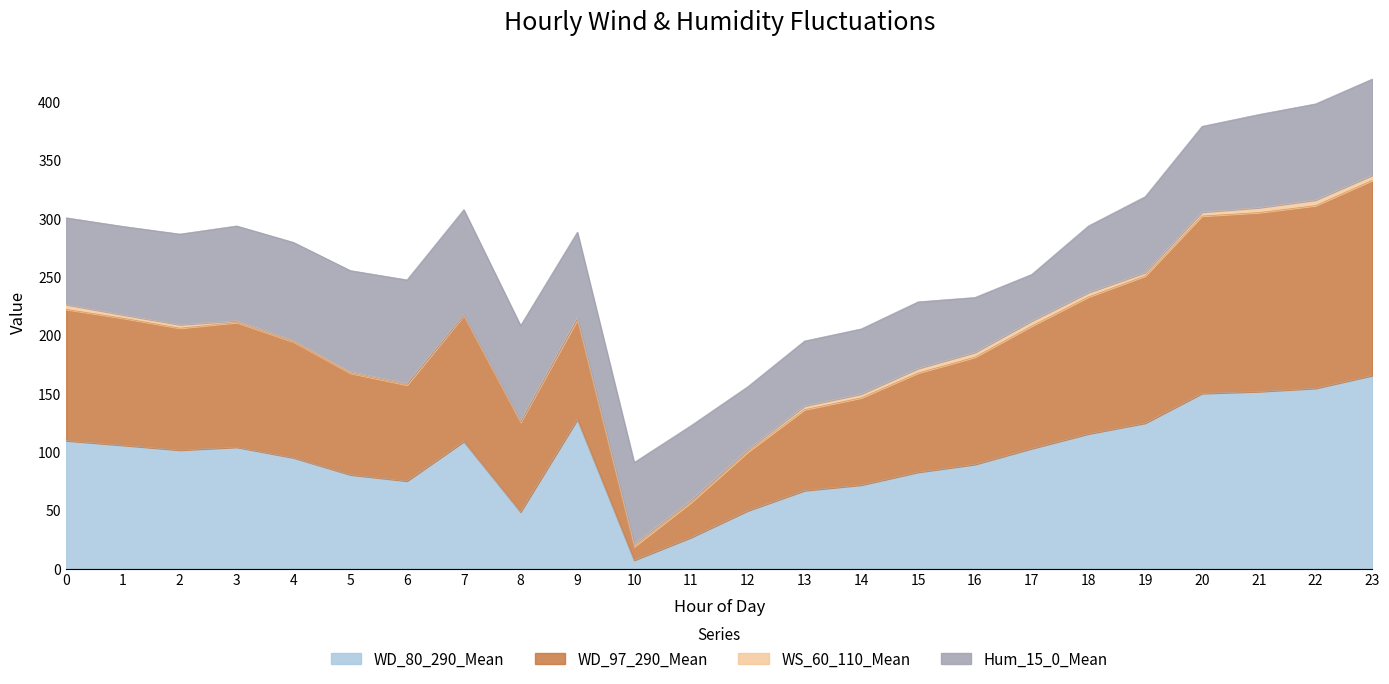

The value of WD_80_290_Mean at 23 is 233.5. True or false?

False